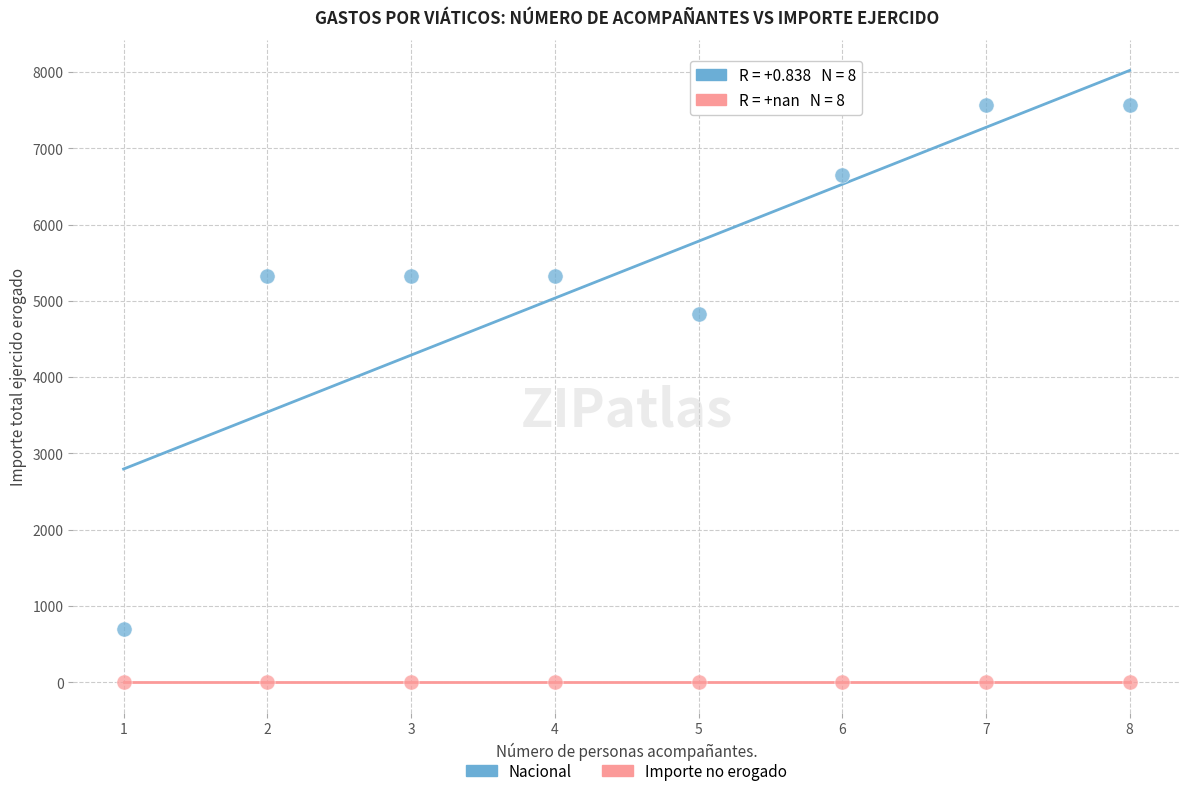

In the Nacional series, what Y value is closest to 4130?

4824.0